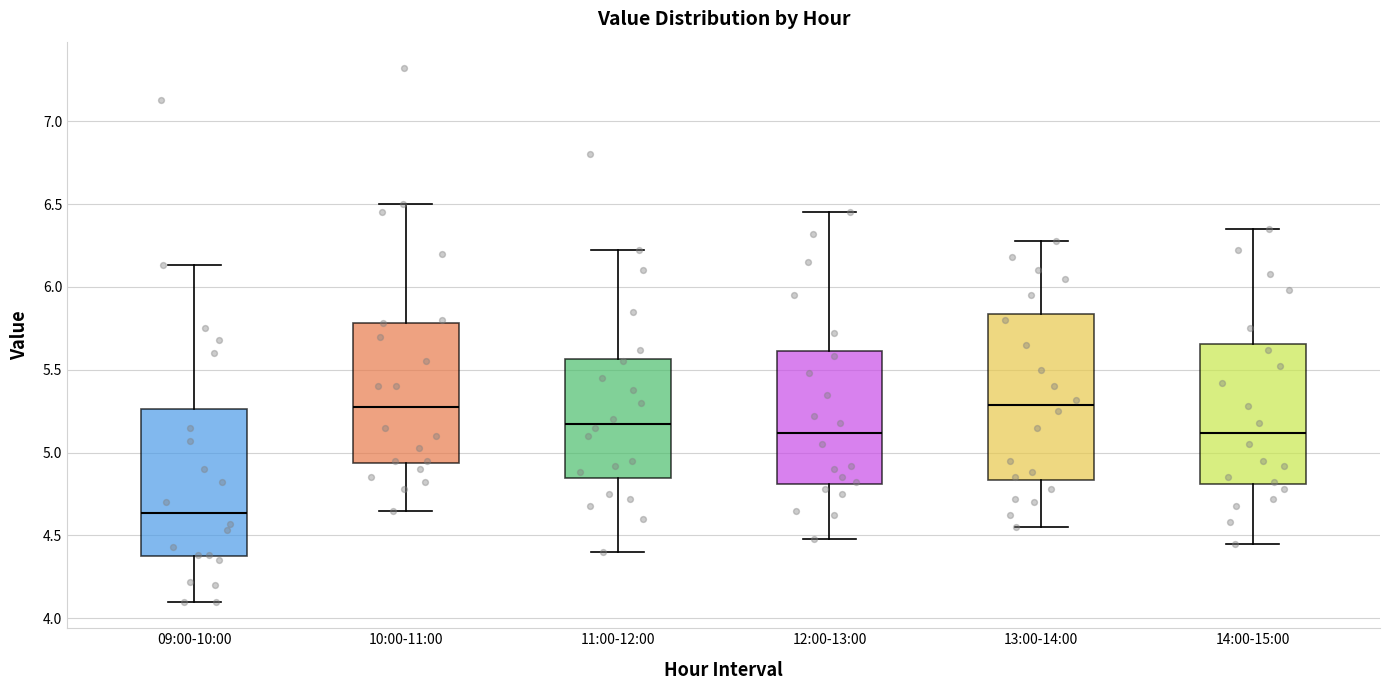

Reading left to right, read every box against the y-axis: the position of its median line, the range the box covers, and the ends of its whiskers. The values are not printed on the chart, so give them approximately, as read against the axis.

09:00-10:00: median 4.65, box 4.35 to 5.25, whiskers 4.10 to 6.15
10:00-11:00: median 5.30, box 4.95 to 5.80, whiskers 4.65 to 6.50
11:00-12:00: median 5.20, box 4.85 to 5.55, whiskers 4.40 to 6.20
12:00-13:00: median 5.10, box 4.80 to 5.60, whiskers 4.50 to 6.45
13:00-14:00: median 5.30, box 4.85 to 5.85, whiskers 4.55 to 6.30
14:00-15:00: median 5.10, box 4.80 to 5.65, whiskers 4.45 to 6.35